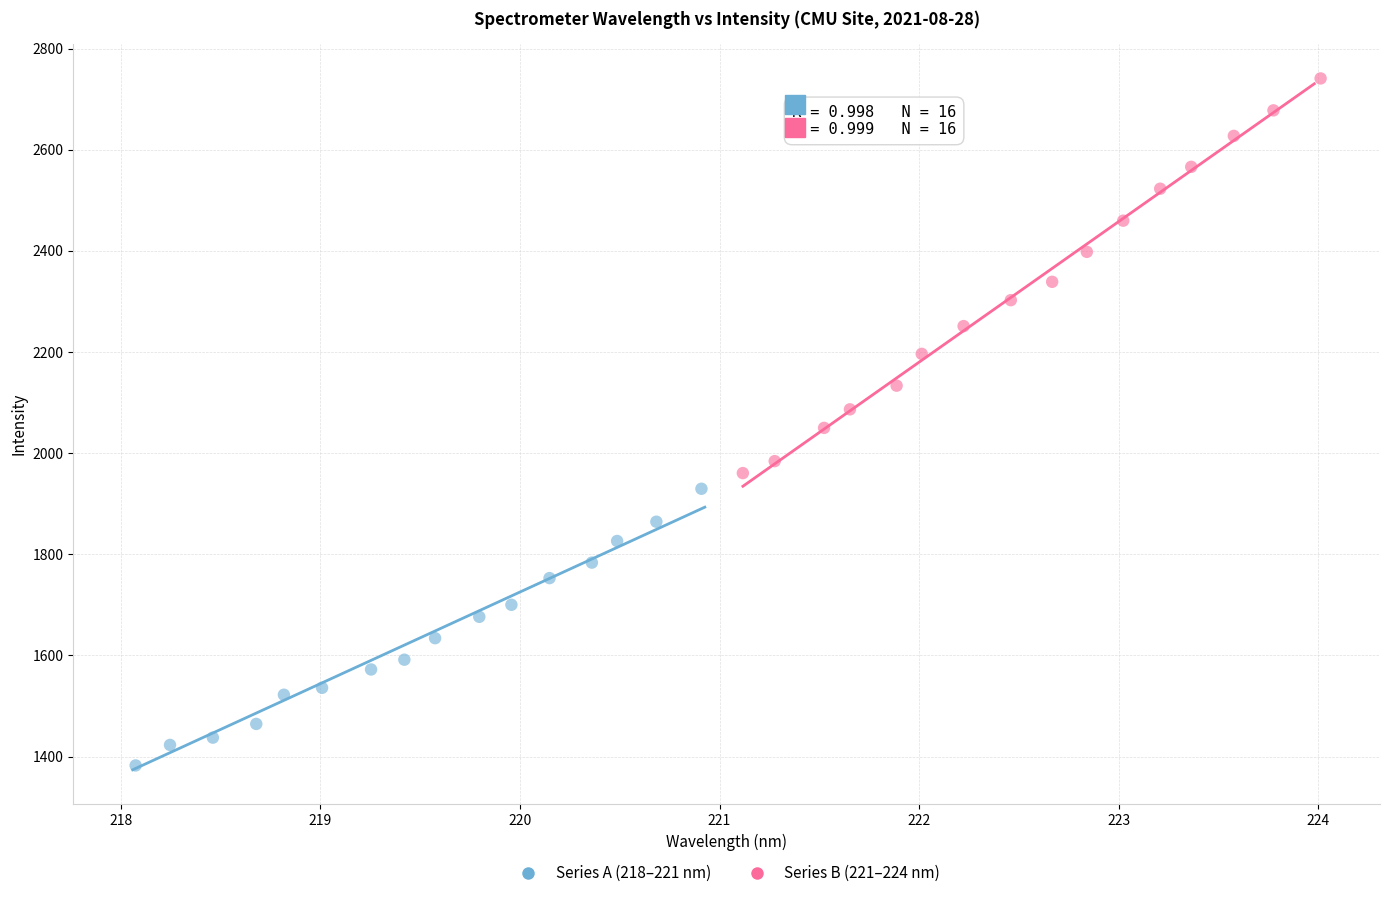

Which series has the widest spread of Y values?

Series B (221–224 nm)